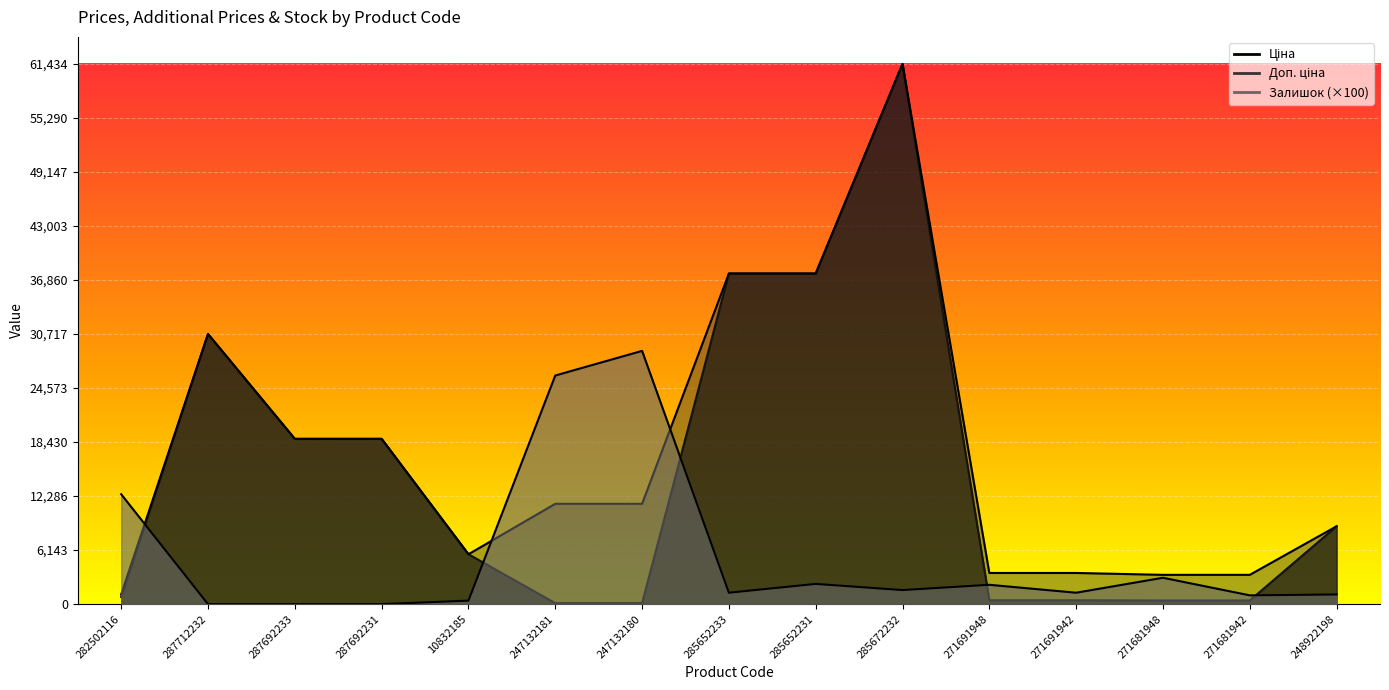

Which category has the highest value across all series?

285672232